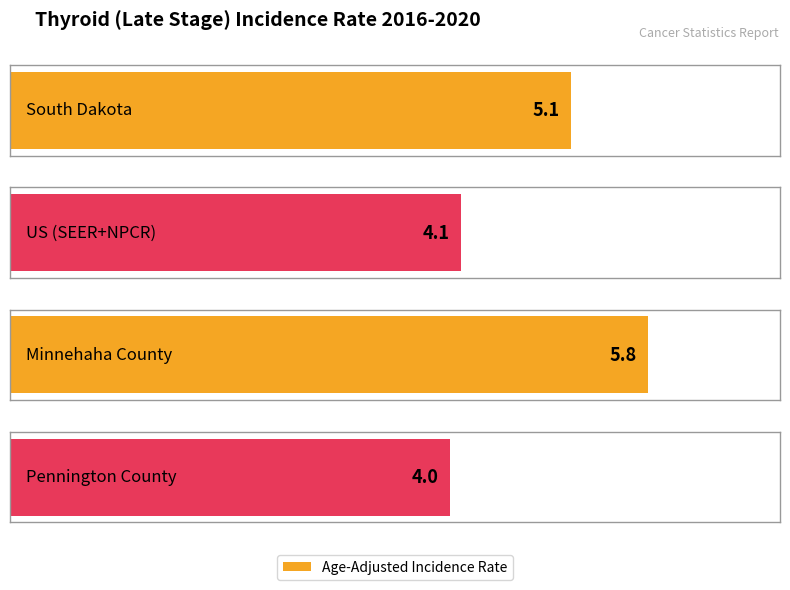

What is the sum of the values at South Dakota and Pennington County?

9.1